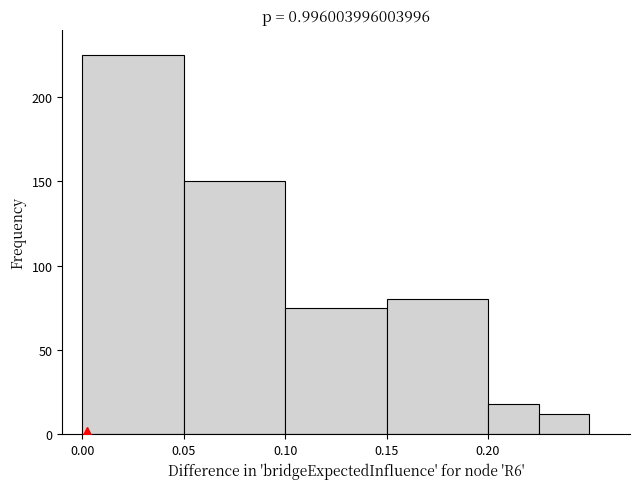

Over which range of the x-axis is the bar tallest?

0.000 to 0.050